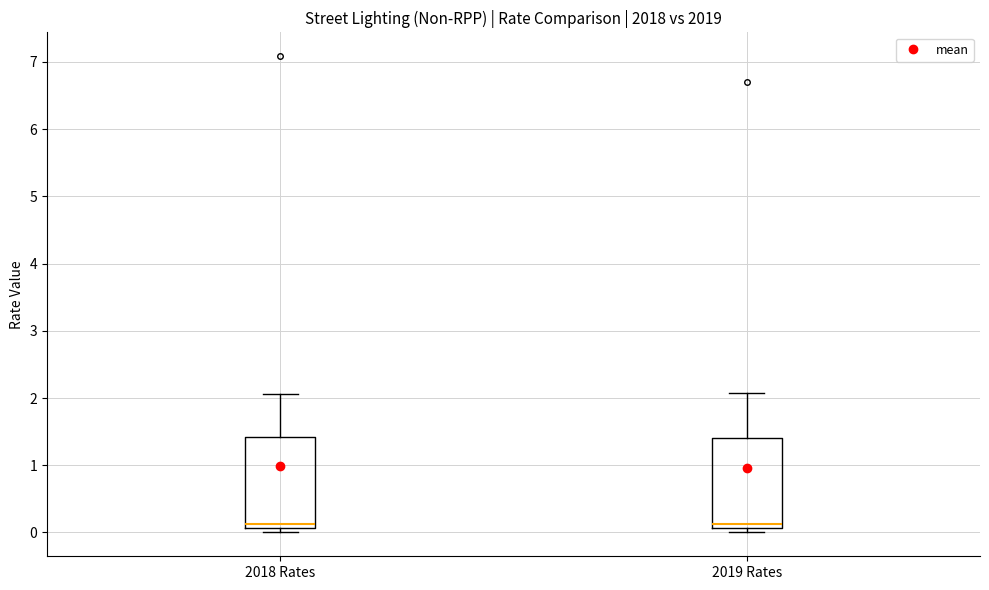

Reading left to right, read every box against the y-axis: the position of its median line, the range the box covers, and the ends of its whiskers. The values are not printed on the chart, so give them approximately, as read against the axis.

2018 Rates: median 0.1 (just above the box's lower edge), box 0.1 to 1.4, whiskers 0.0 to 2.1
2019 Rates: median 0.1 (just above the box's lower edge), box 0.1 to 1.4, whiskers 0.0 to 2.1